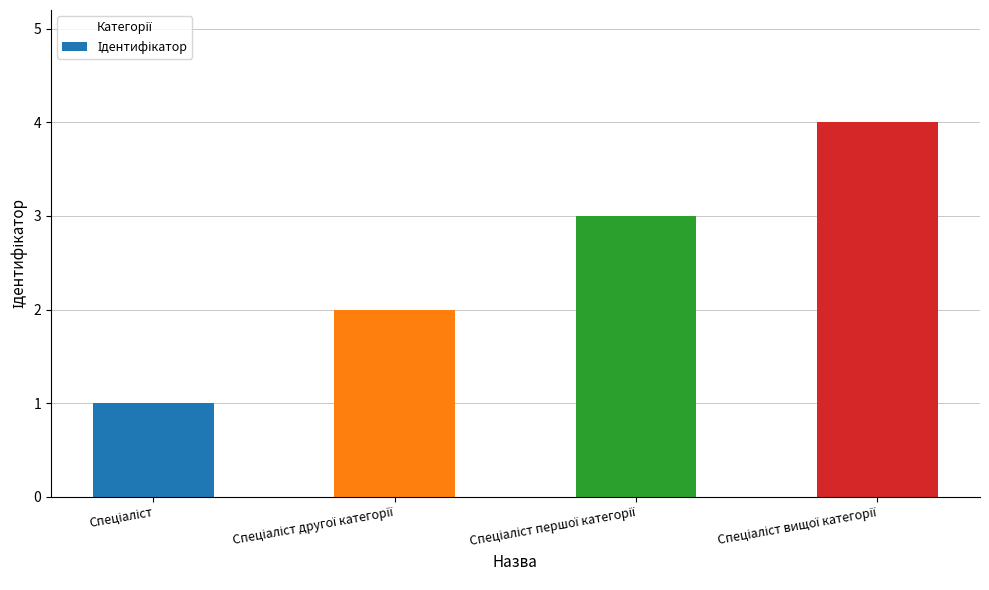

What is the difference between the maximum and minimum values?

3